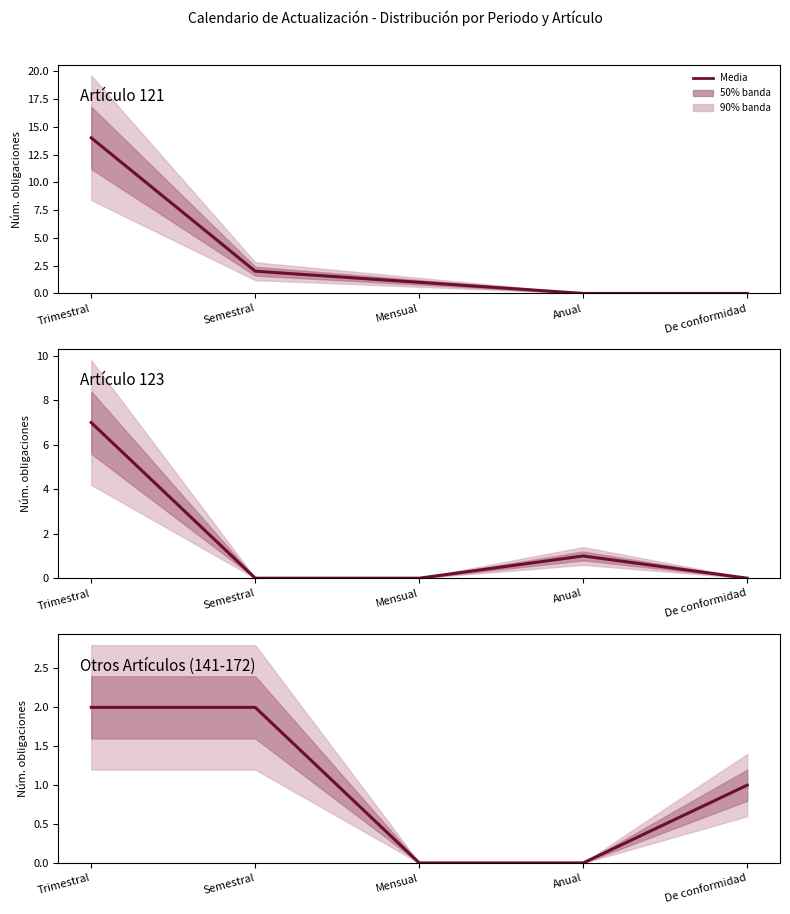

At which category is the sum across all series the highest?

Trimestral